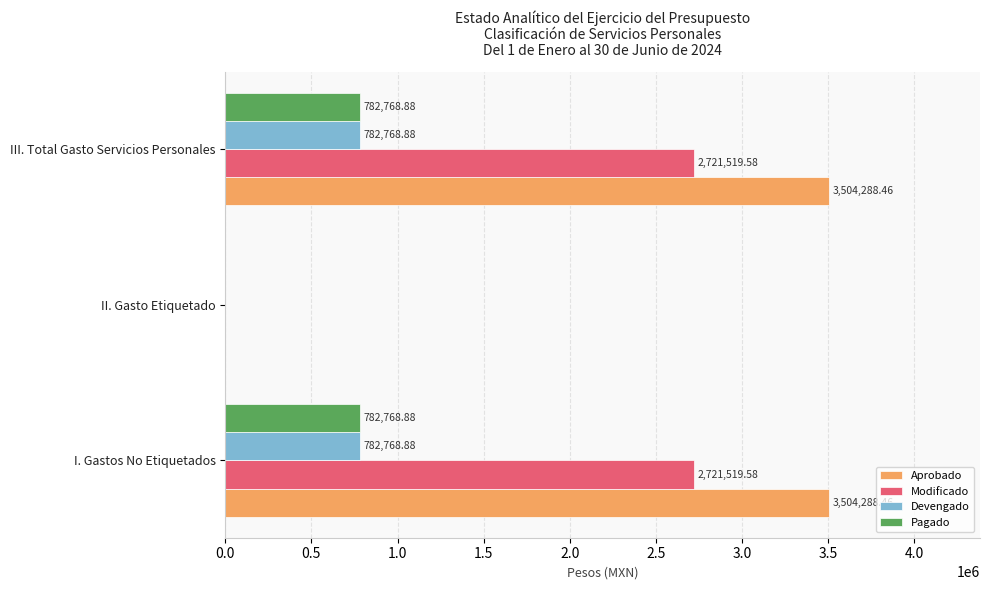

What is the total value across all series at III. Total Gasto Servicios Personales?

7791345.8